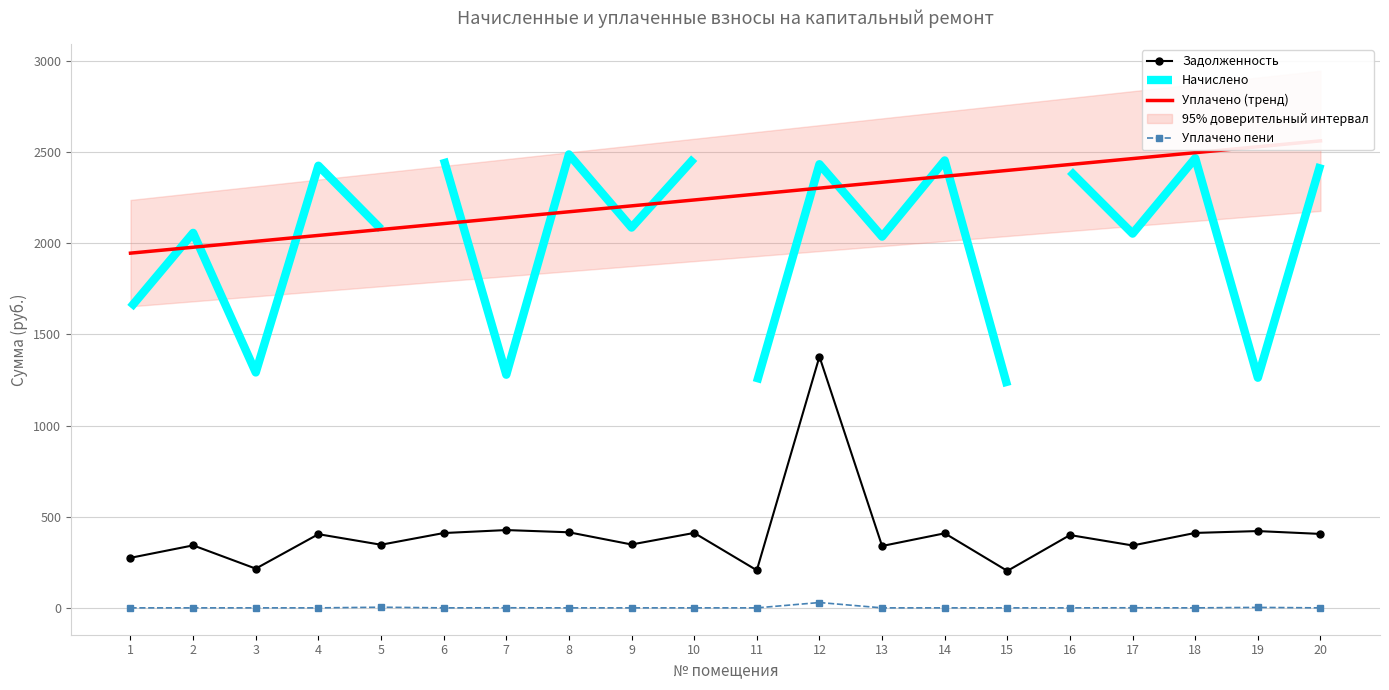

What is the minimum value for Задолженность?

202.9